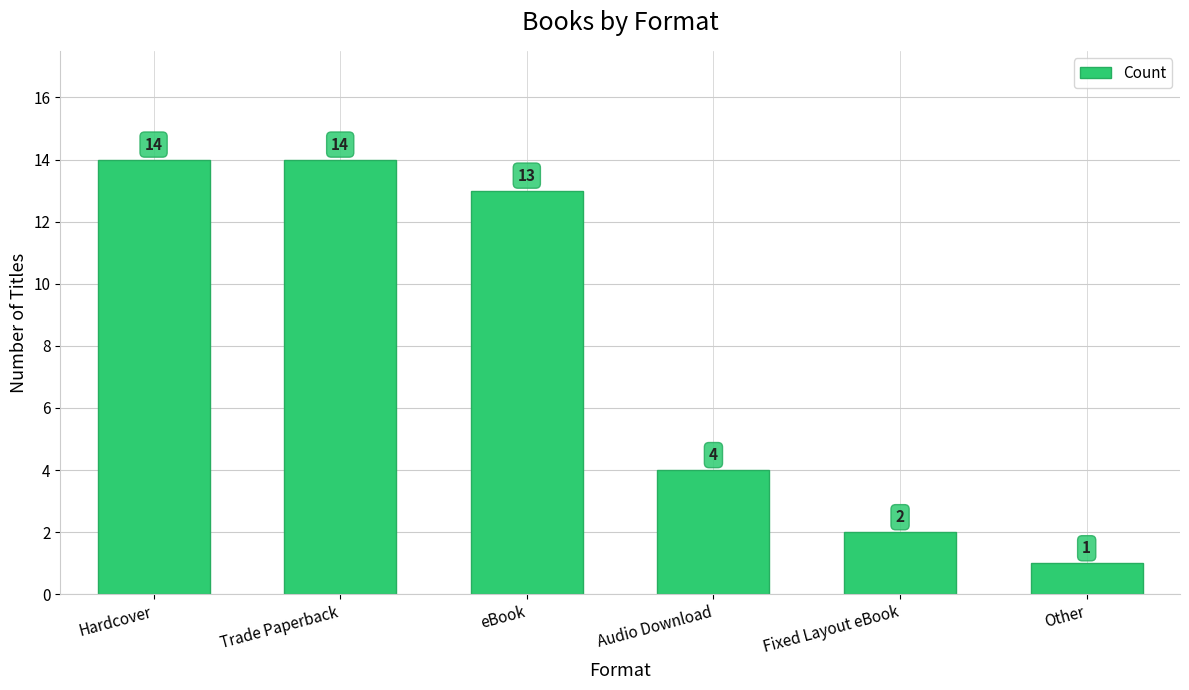

Does the chart contain any negative values?

No